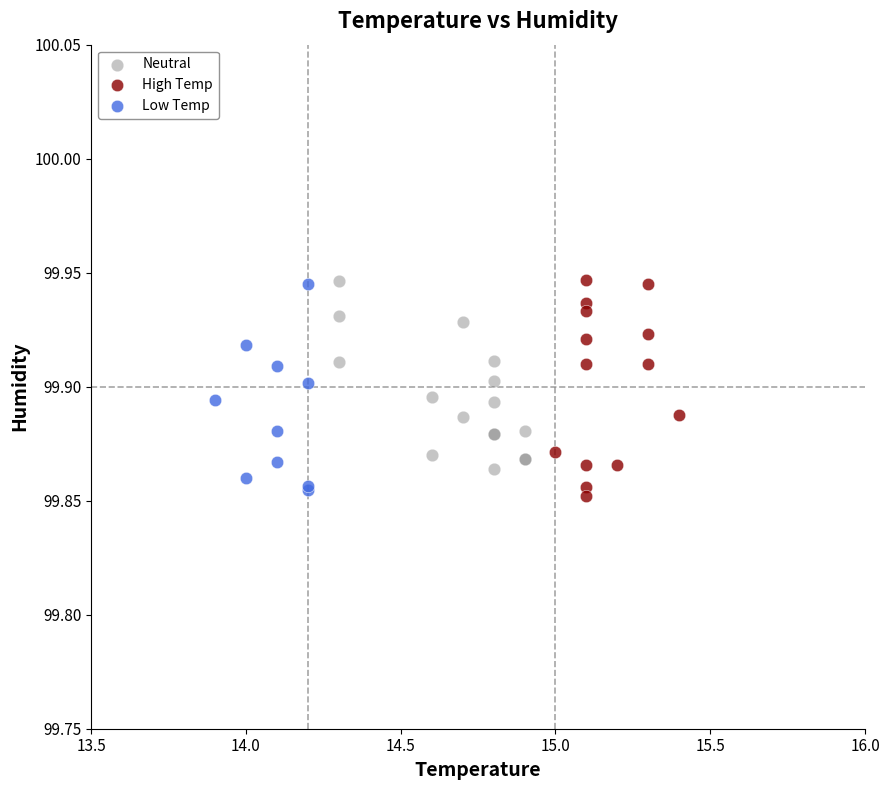

What are all the series names shown in the legend?

Neutral, High Temp, Low Temp